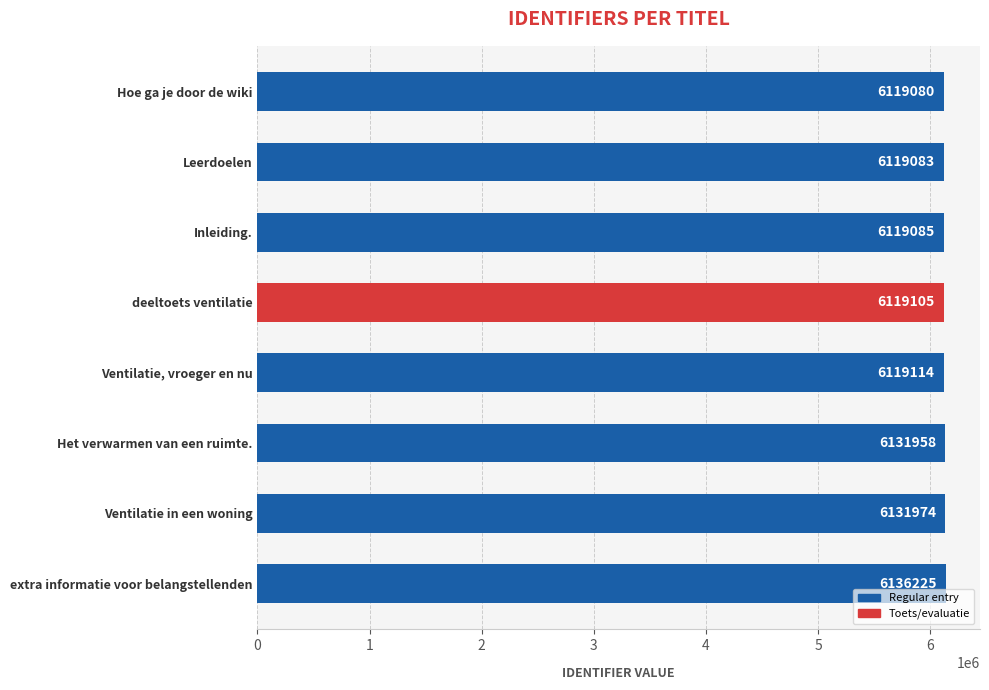

True or false: the data shows 6119080 at Hoe ga je door de wiki.

True